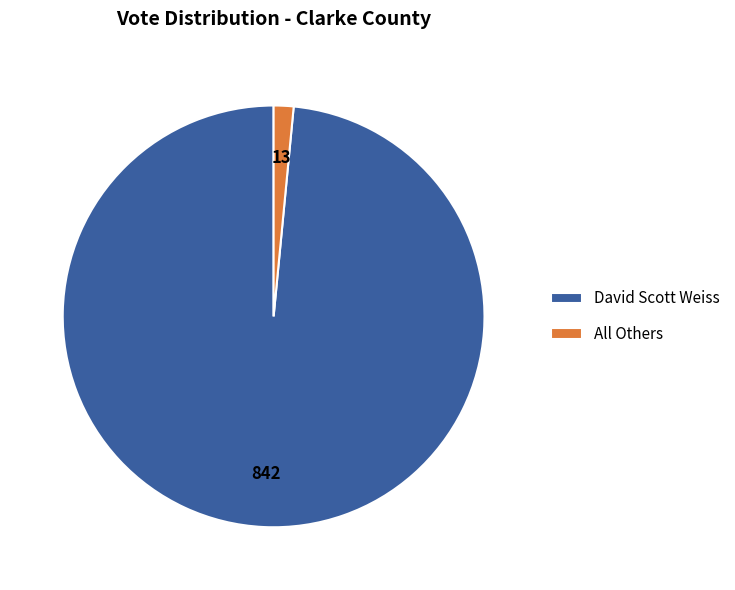

What is the largest slice in the pie chart?

David Scott Weiss